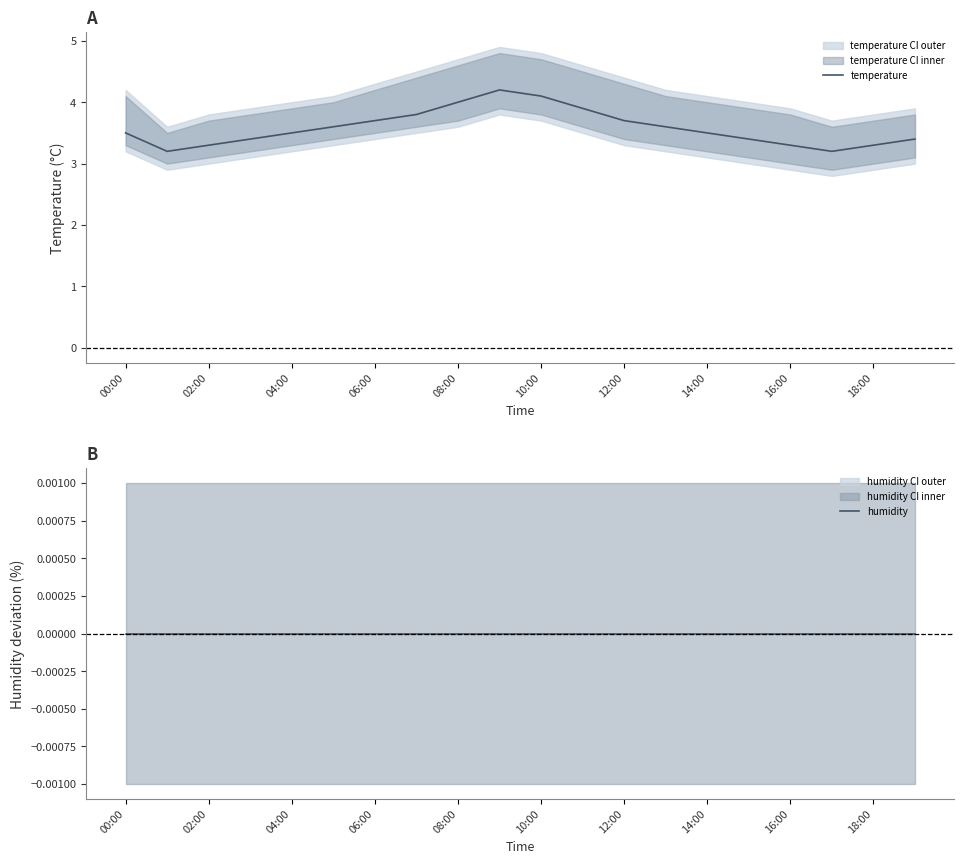

What is the highest value of the temperature series?

4.2